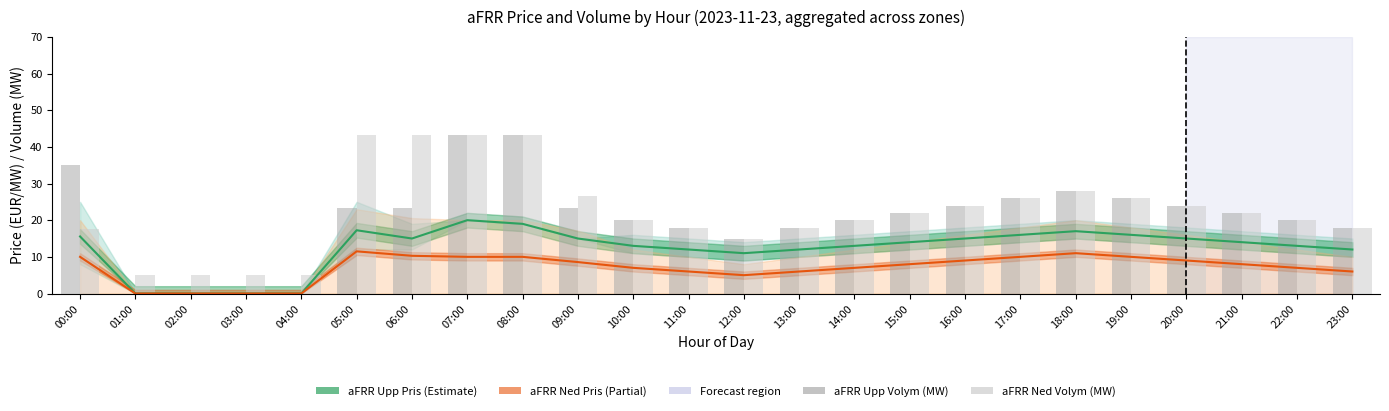

What is the difference between the maximum and minimum values in the aFRR Upp Pris (EUR/MW) series?

20.0